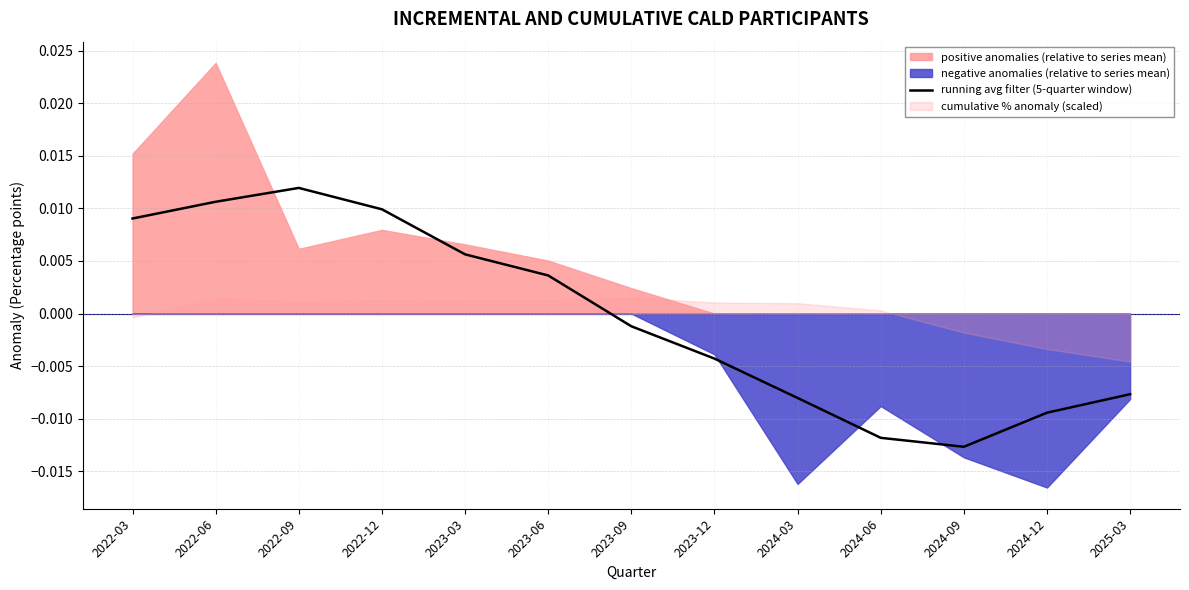

List the labels in order of value, smallest first.

2024-09, 2024-06, 2024-12, 2024-03, 2025-03, 2023-12, 2023-09, 2023-06, 2023-03, 2022-03, 2022-12, 2022-06, 2022-09